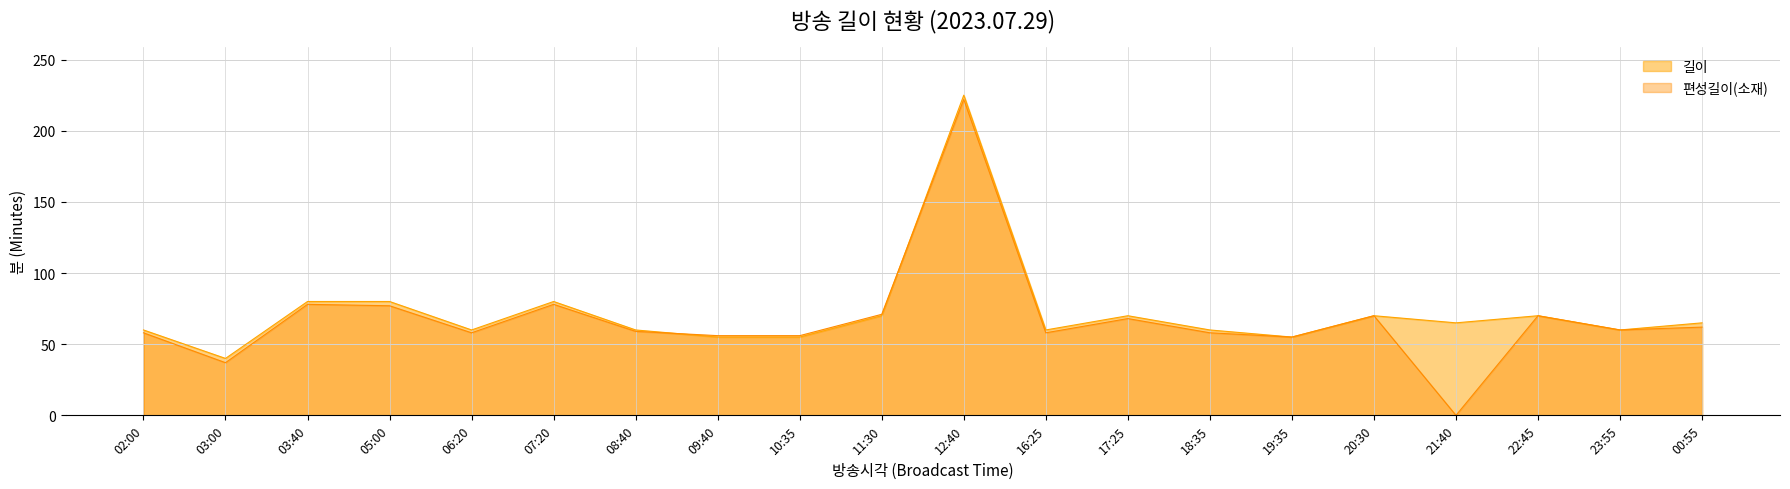

At which category does the chart reach its minimum across all series?

21:40